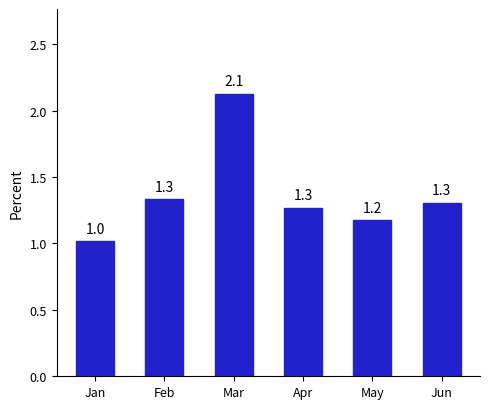

Where is the data nearest to the value 1?

Jan